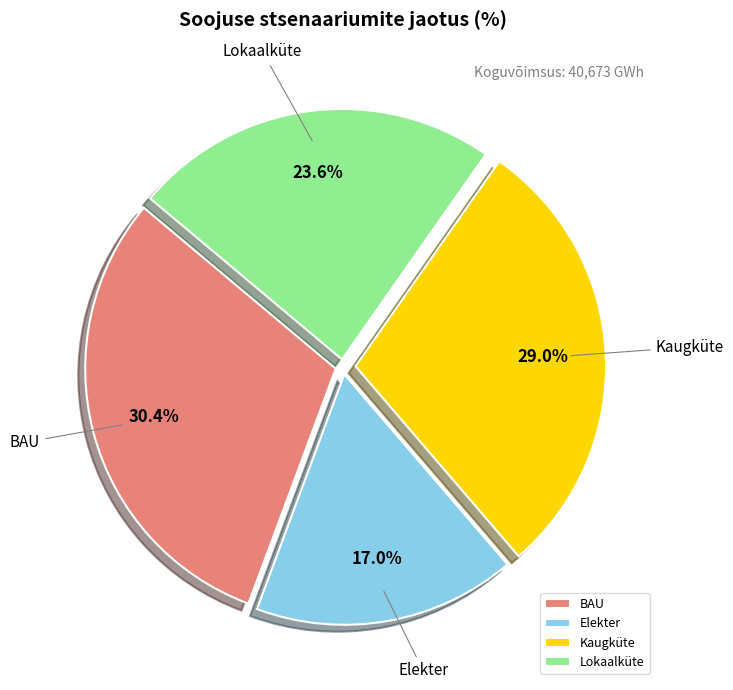

Rank the categories by value from highest to lowest.

BAU, Kaugküte, Lokaalküte, Elekter